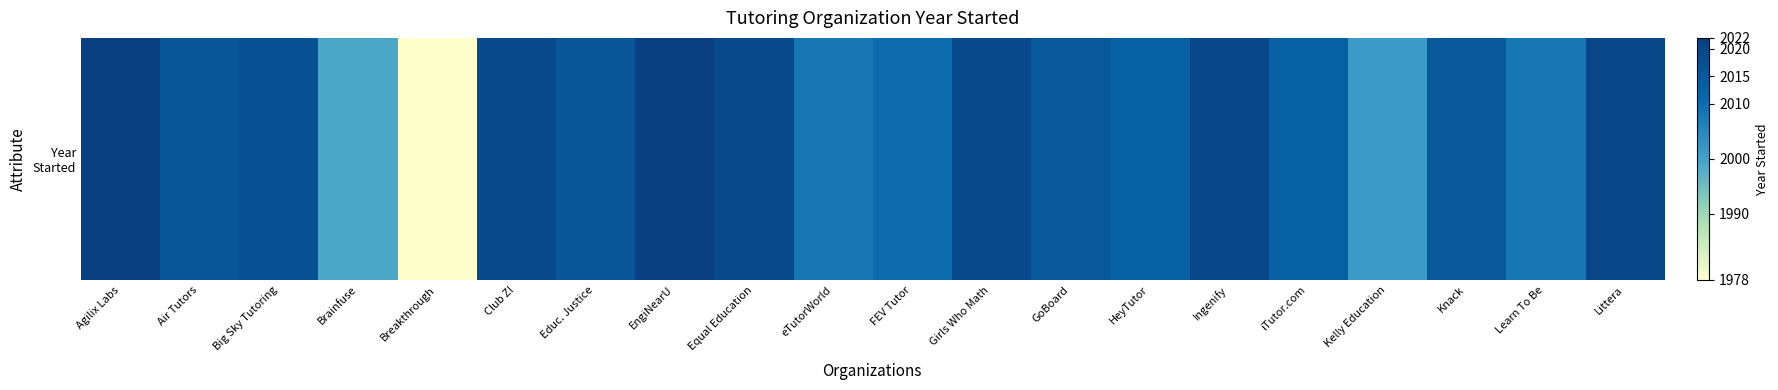

Which has a higher value, HeyTutor or EngiNearU?

EngiNearU